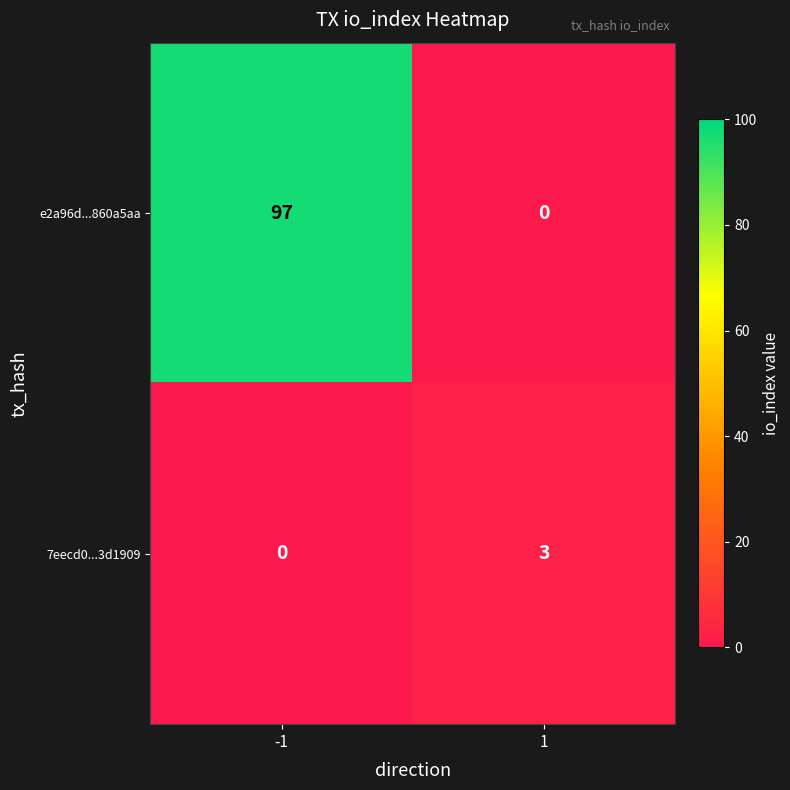

Which series has the largest range (max minus min)?

e2a96d...860a5aa